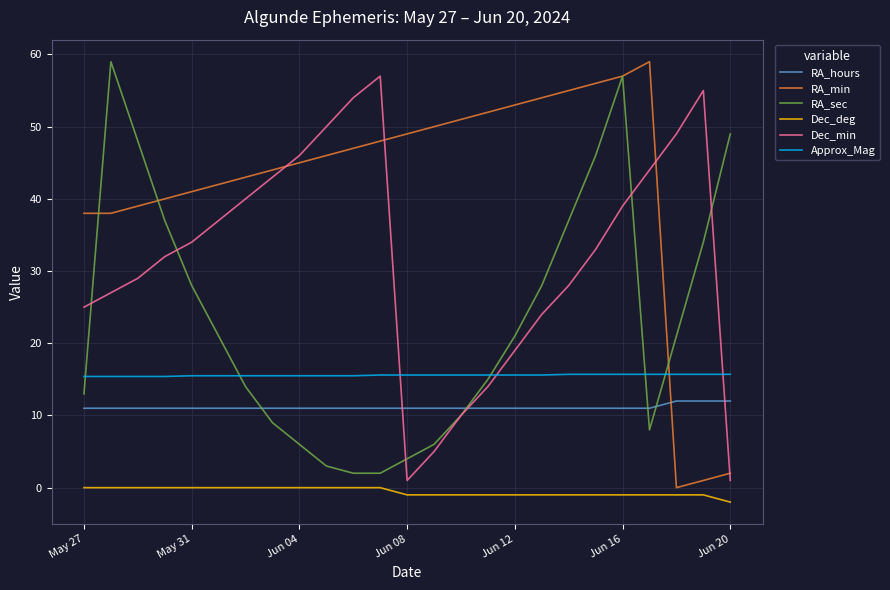

How many values in the Dec_min series are below 33?

12